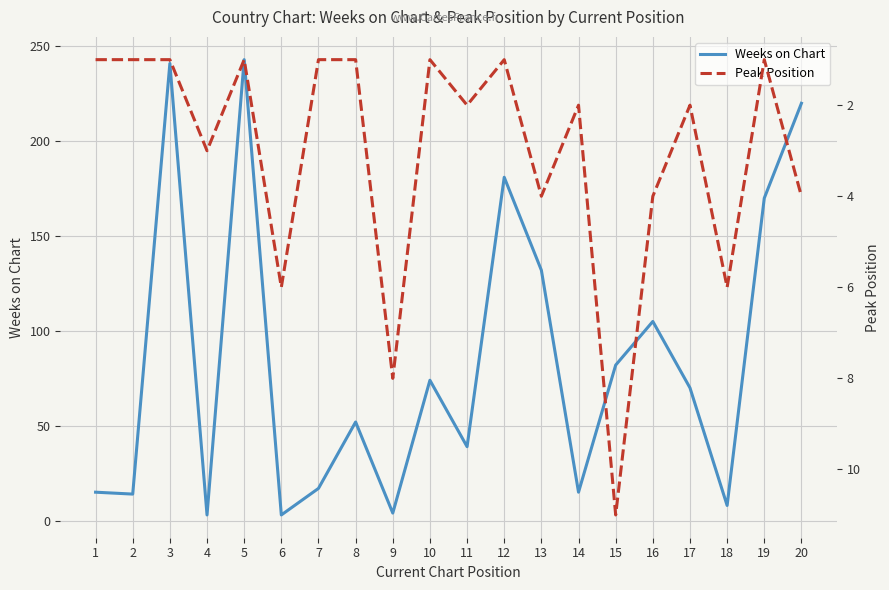

Reading left to right, list all the values displayed in this chart.

Weeks on Chart: 1=15	2=14	3=241	4=3	5=243	6=3	7=17	8=52	9=4	10=74	11=39	12=181	13=132	14=15	15=82	16=105	17=70	18=8	19=170	20=220
Peak Position: 1=1	2=1	3=1	4=3	5=1	6=6	7=1	8=1	9=8	10=1	11=2	12=1	13=4	14=2	15=11	16=4	17=2	18=6	19=1	20=4